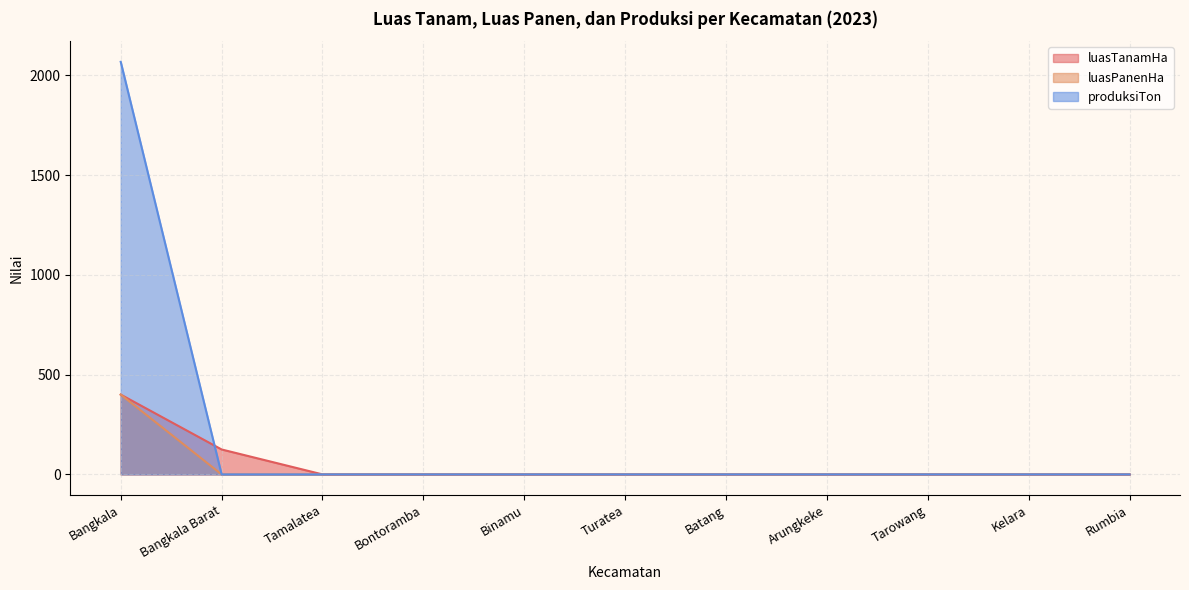

True or false: produksiTon has a value of 0 at Rumbia.

True